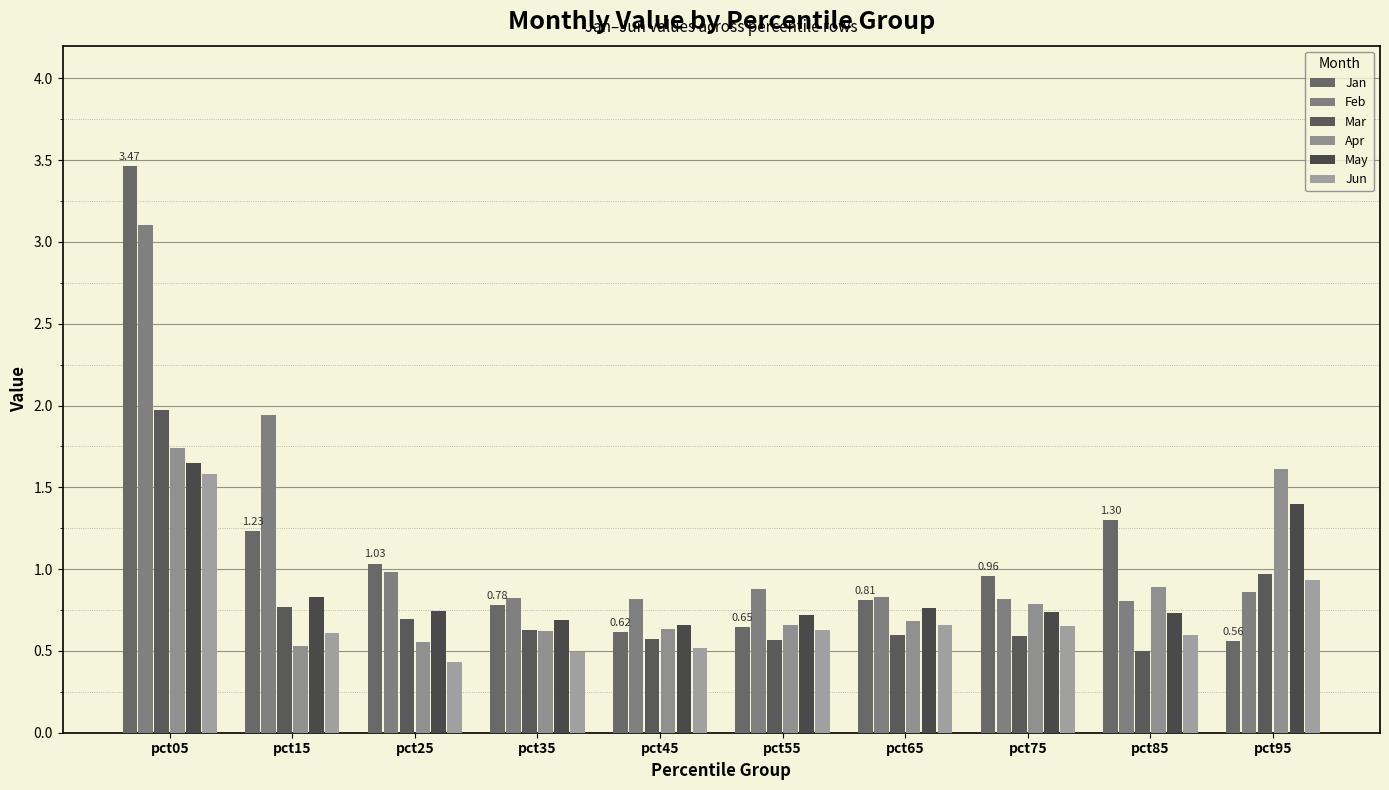

List the labels in order of Mar value, largest first.

pct05, pct95, pct15, pct25, pct35, pct65, pct75, pct45, pct55, pct85